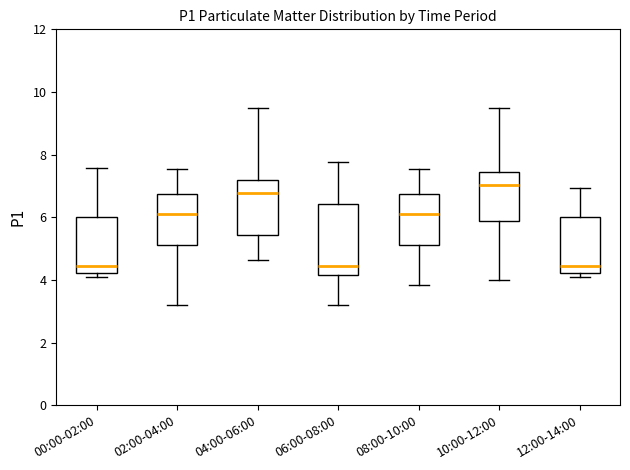

Reading left to right, transcribe this box plot: for each box, give where its median line is, the range the box spans, and where its two whiskers end, as read against the y-axis. The values are not printed on the chart, so give them approximately, as read against the axis.

00:00-02:00: median 4.4, box 4.2 to 6.0, whiskers 4.2 (just below the box's lower edge) to 7.6
02:00-04:00: median 6.2, box 5.2 to 6.8, whiskers 3.2 to 7.6
04:00-06:00: median 6.8, box 5.4 to 7.2, whiskers 4.6 to 9.6
06:00-08:00: median 4.4, box 4.2 to 6.4, whiskers 3.2 to 7.8
08:00-10:00: median 6.2, box 5.2 to 6.8, whiskers 3.8 to 7.6
10:00-12:00: median 7.0, box 5.8 to 7.4, whiskers 4.0 to 9.6
12:00-14:00: median 4.4, box 4.2 to 6.0, whiskers 4.2 (just below the box's lower edge) to 7.0